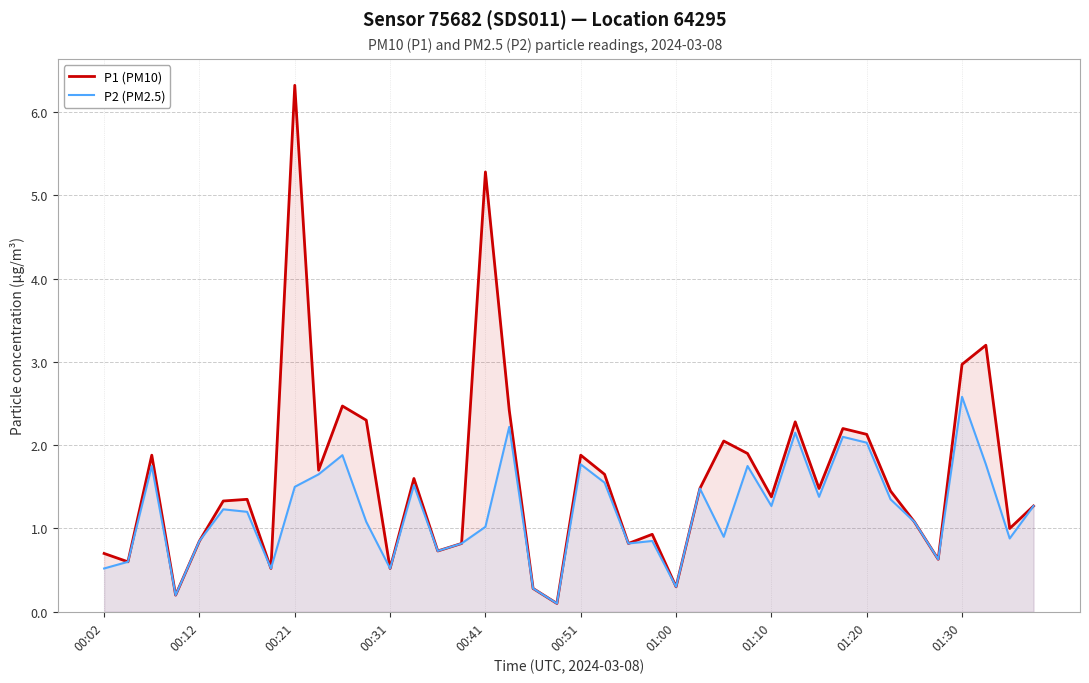

List the series in order of their overall mean, highest first.

P1 (PM10), P2 (PM2.5)